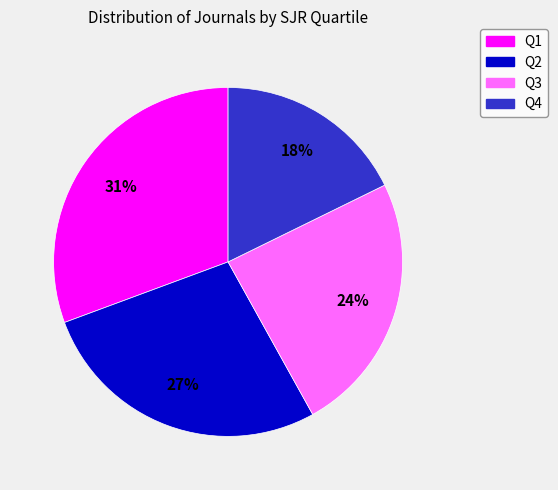

Count the number of slices in the pie.

4